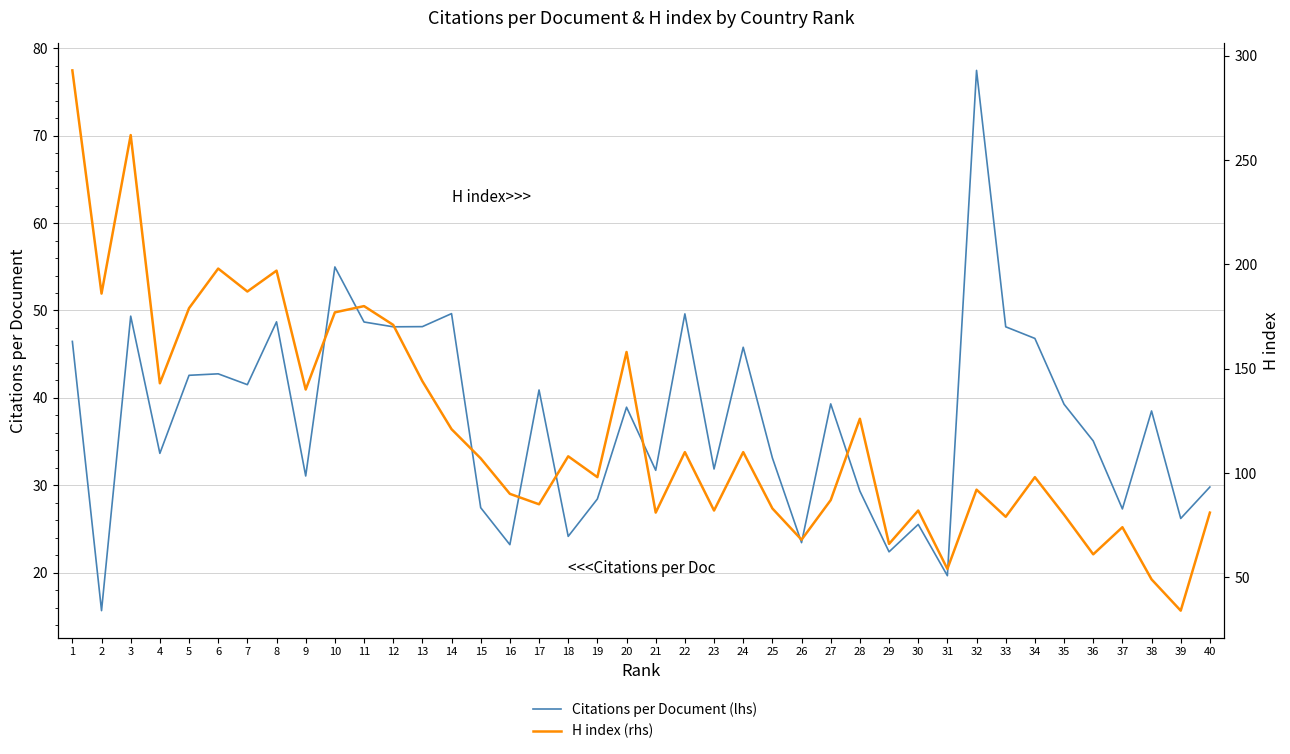

What is the lowest value of the H index (rhs) series?

34.0